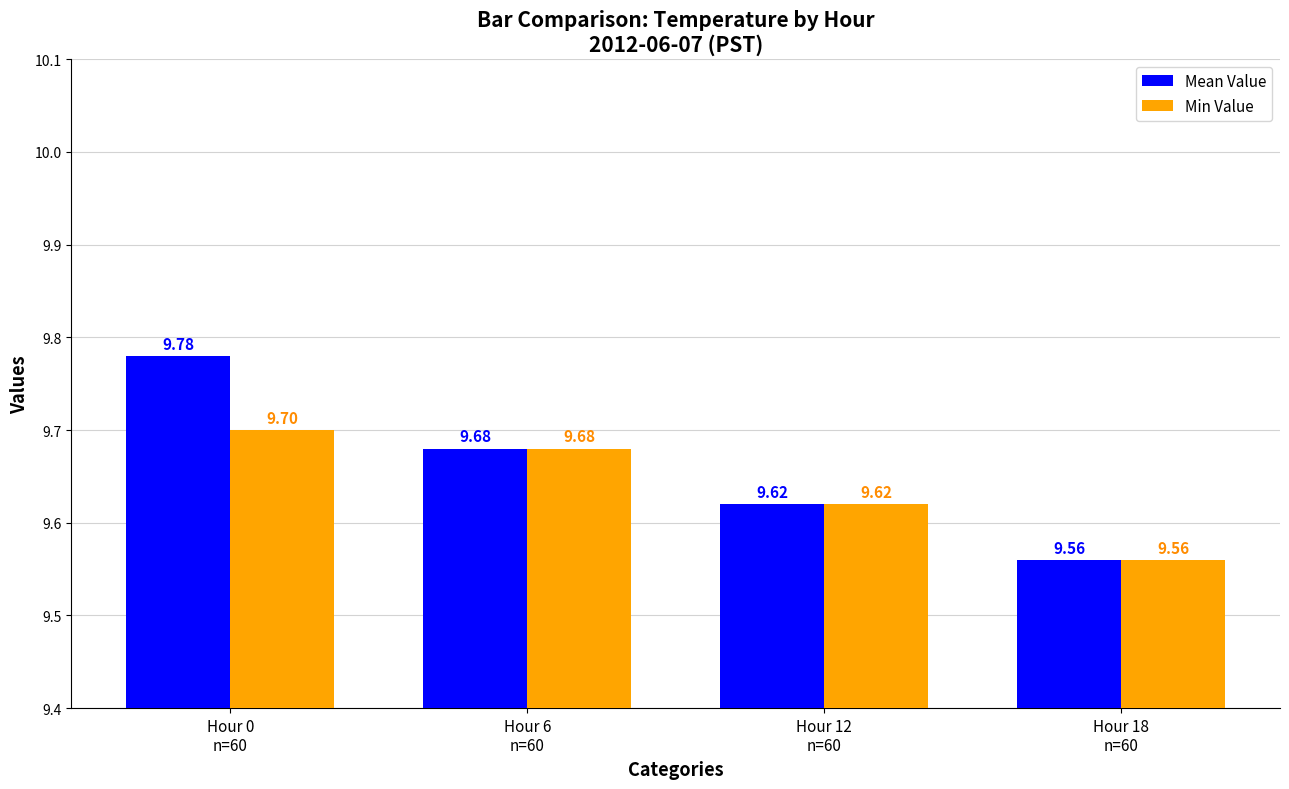

What is the label of the 3rd bar from the right?

Hour 6
n=60